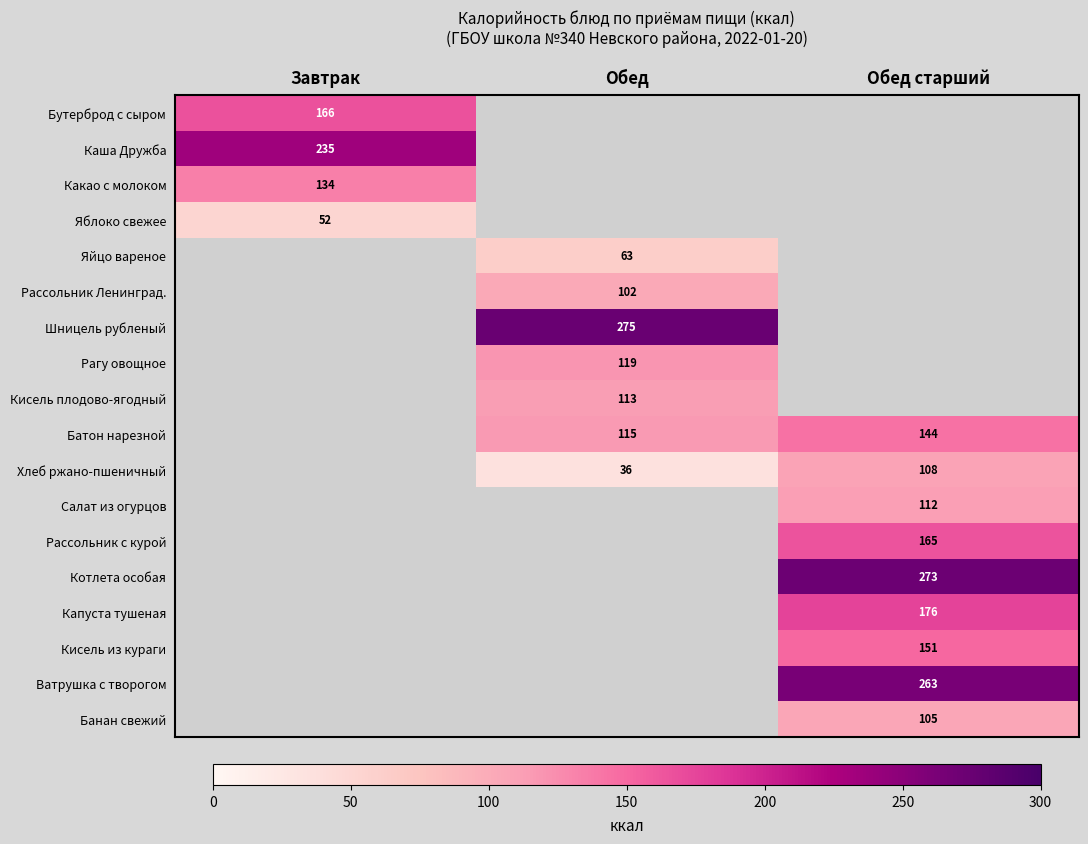

How many categories are shown in the chart?

3